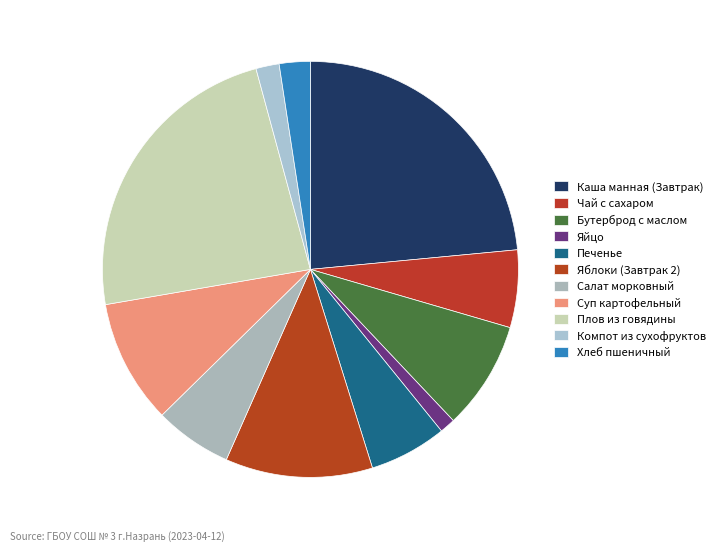

Does Салат морковный represent more than half of the total?

No